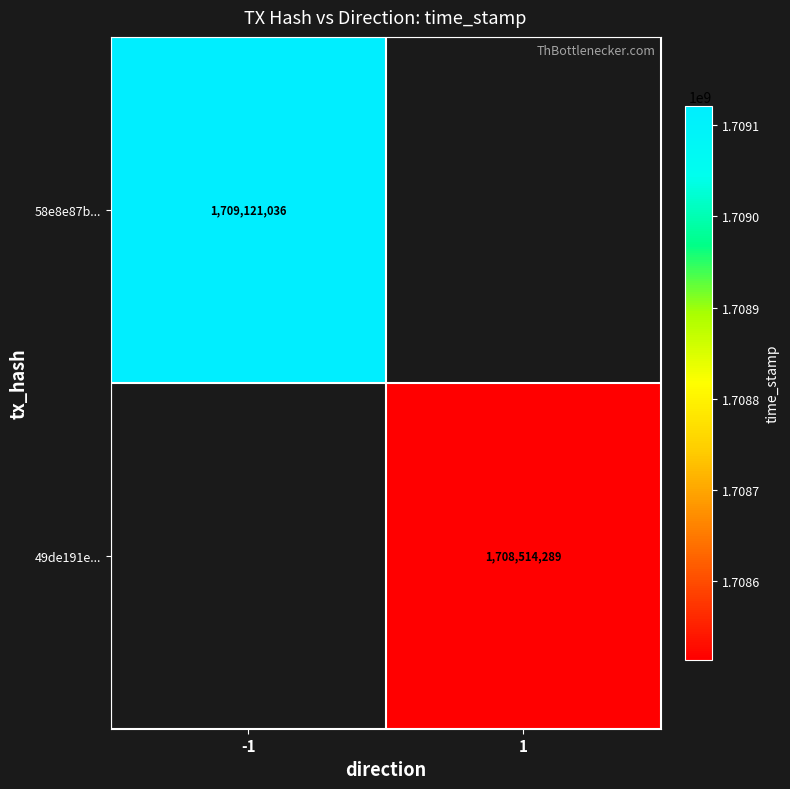

The value of 58e8e87b... at -1 is 371945673. True or false?

False